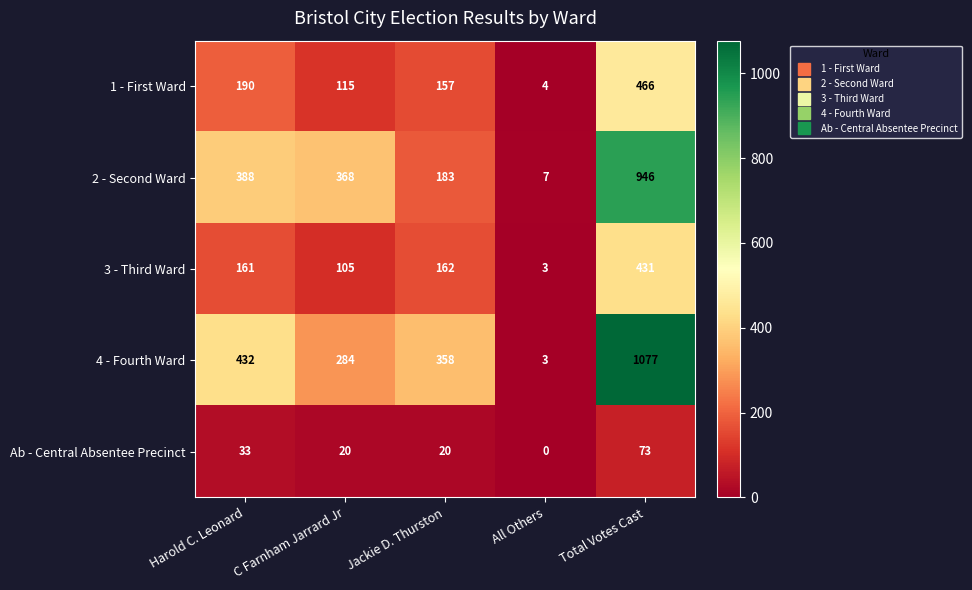

Which series has the widest spread of values?

4 - Fourth Ward